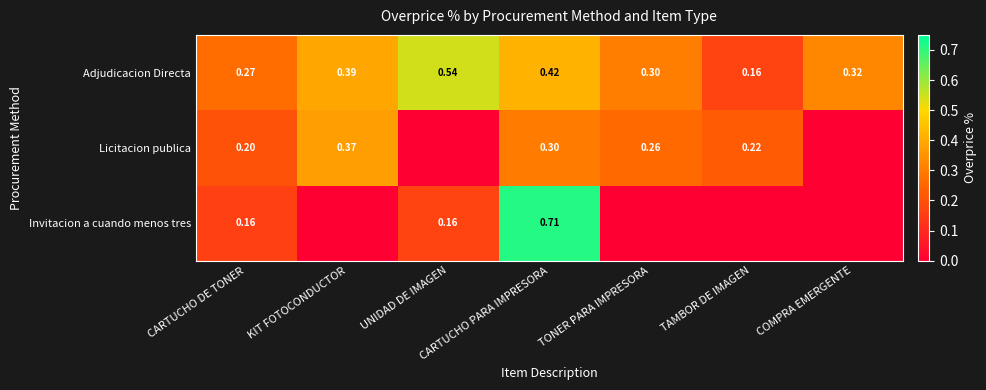

Is the value of Adjudicacion Directa at CARTUCHO PARA IMPRESORA greater than the value of Licitacion publica at TAMBOR DE IMAGEN?

Yes